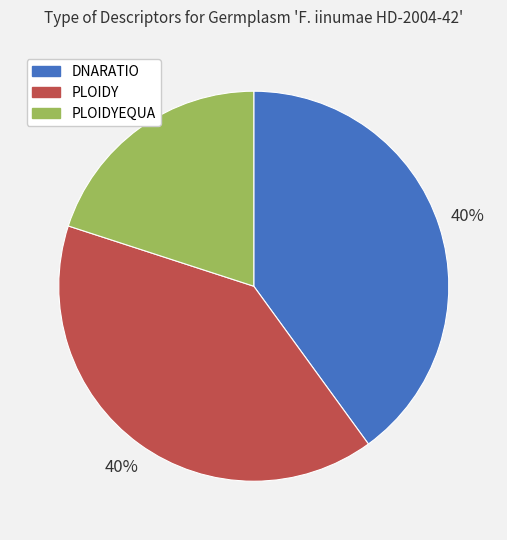

Is there any slice that represents more than half of the pie?

No